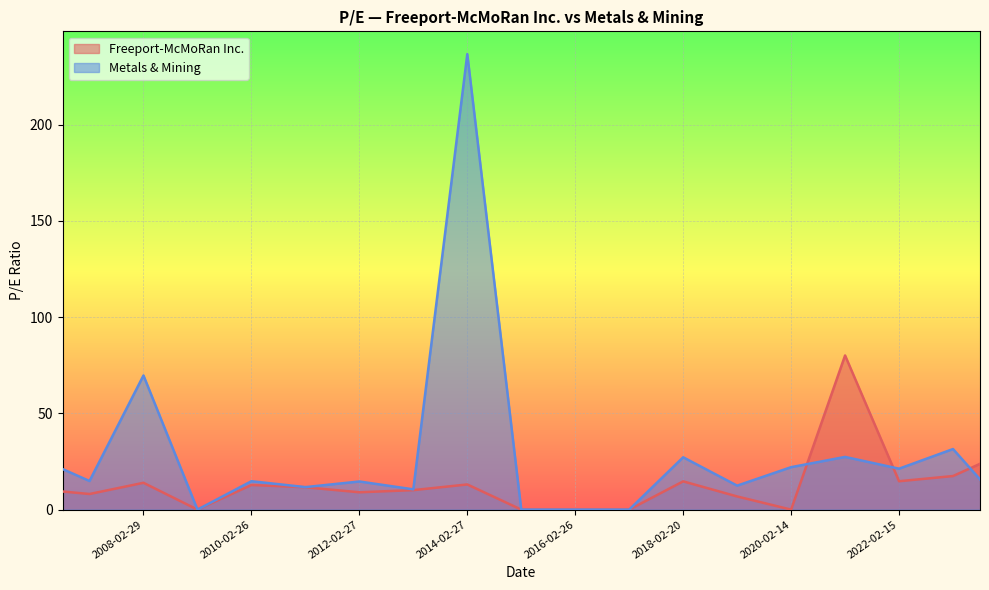

What is the difference between the maximum and minimum values in the Freeport-McMoRan Inc. series?

80.1